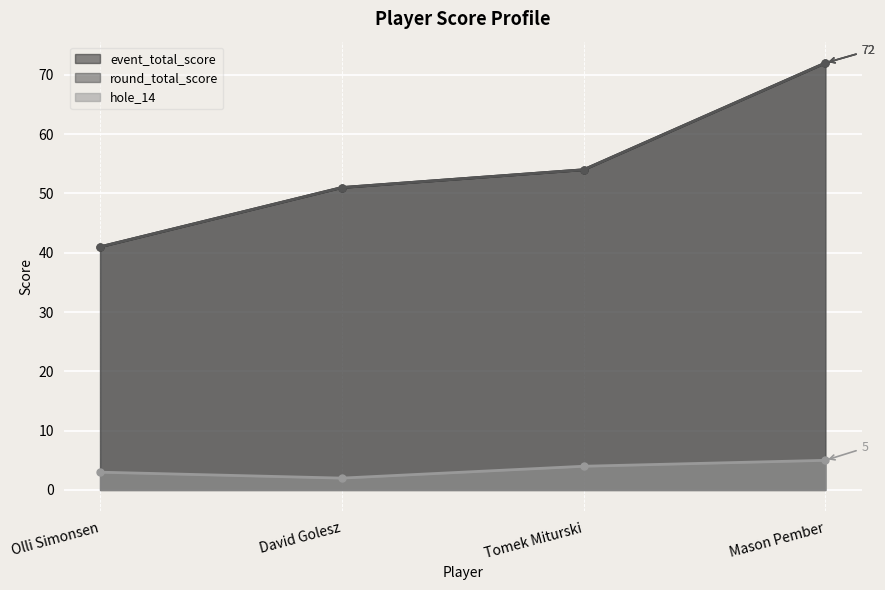

What is the label of the 3rd point from the right?

David Golesz